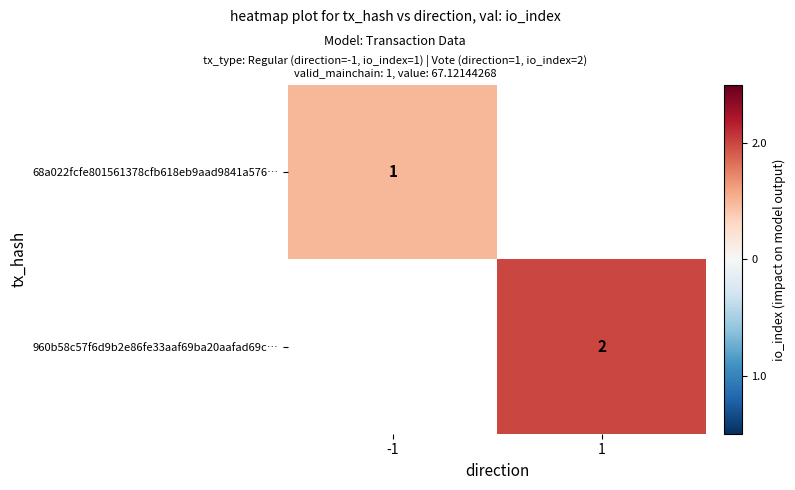

Is it true that 960b58c57f6d9b2e86fe33aaf69ba20aafad69c… equals 2 at 1?

True